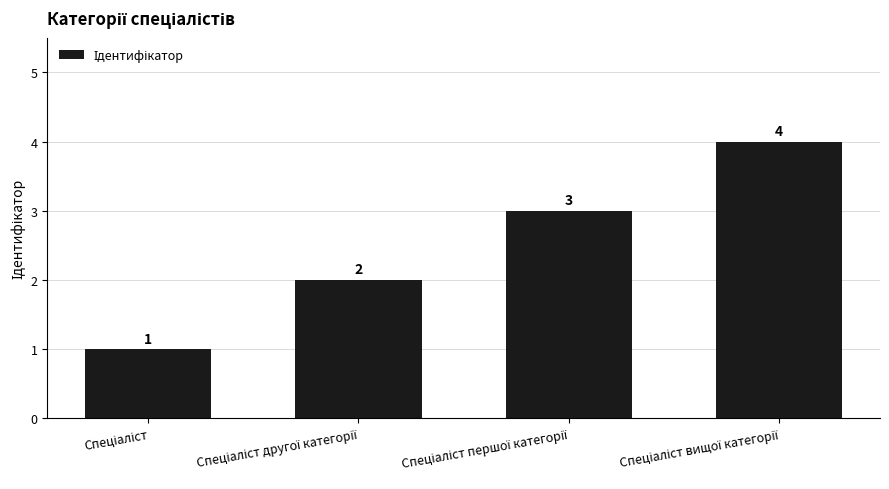

What is the value of the 4th bar from the left?

4